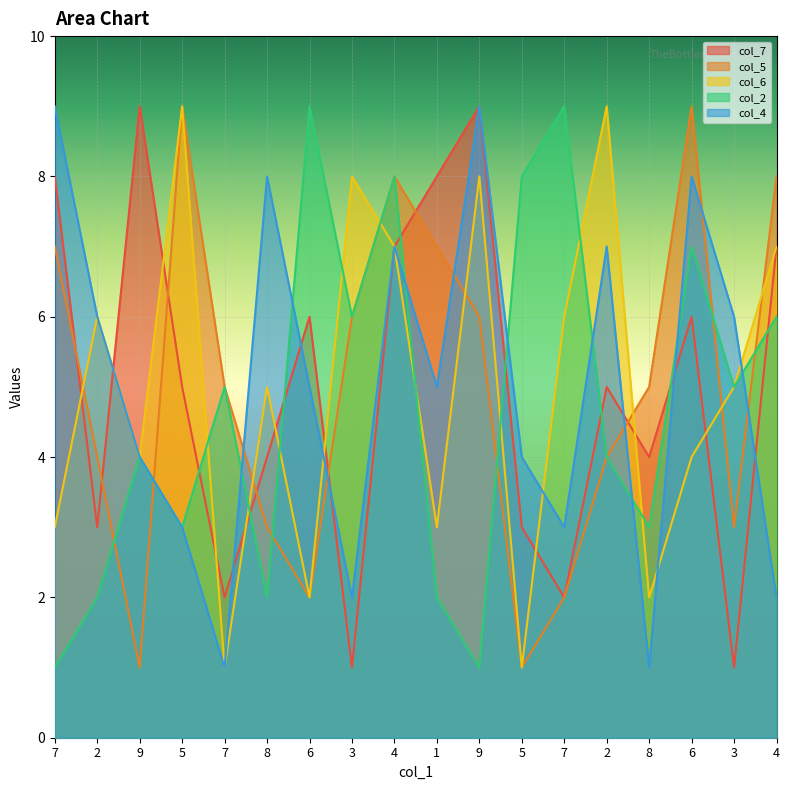

At how many categories does at least one series exceed 5?

16